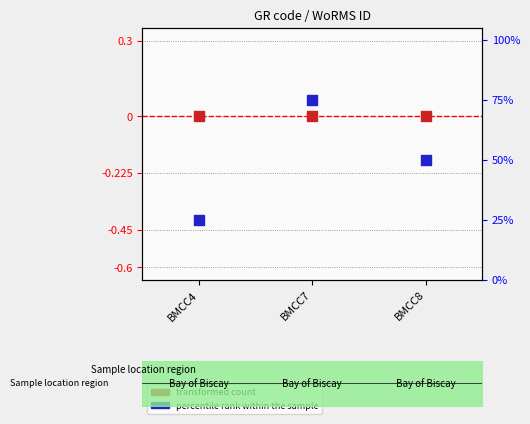

Which series reaches the minimum Y coordinate?

transformed count